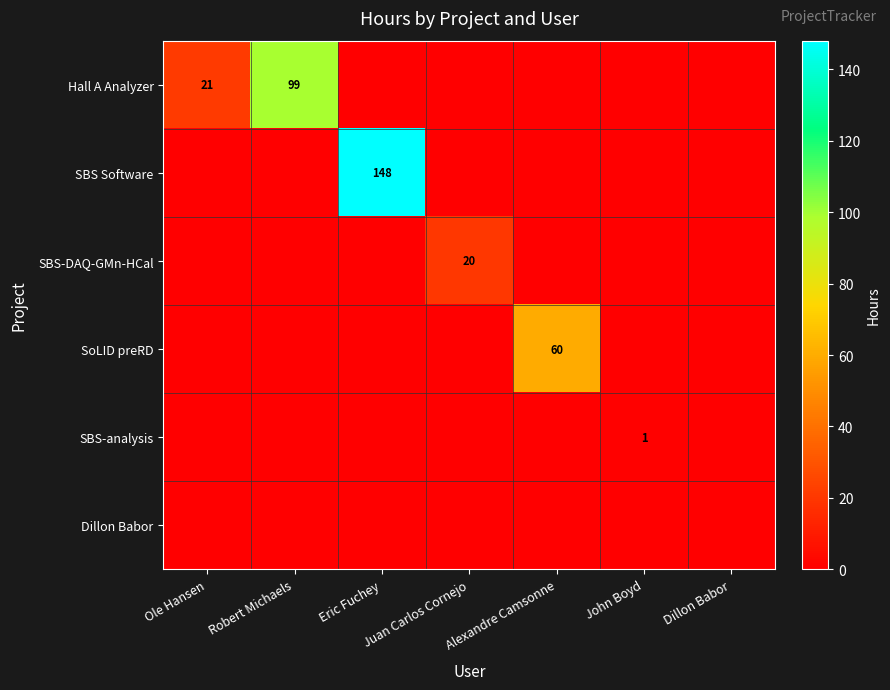

Is it true that SoLID preRD equals 60 at Alexandre Camsonne?

True